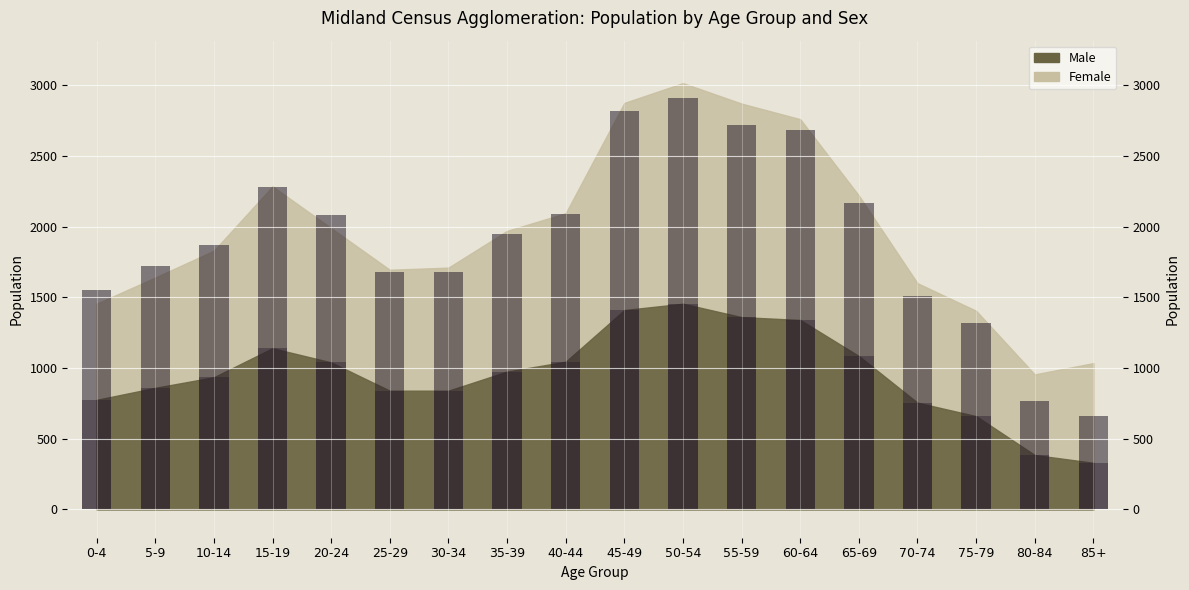

List the labels in order of value, largest first.

50-54, 45-49, 55-59, 60-64, 15-19, 65-69, 40-44, 20-24, 35-39, 10-14, 5-9, 25-29, 30-34, 0-4, 70-74, 75-79, 80-84, 85+